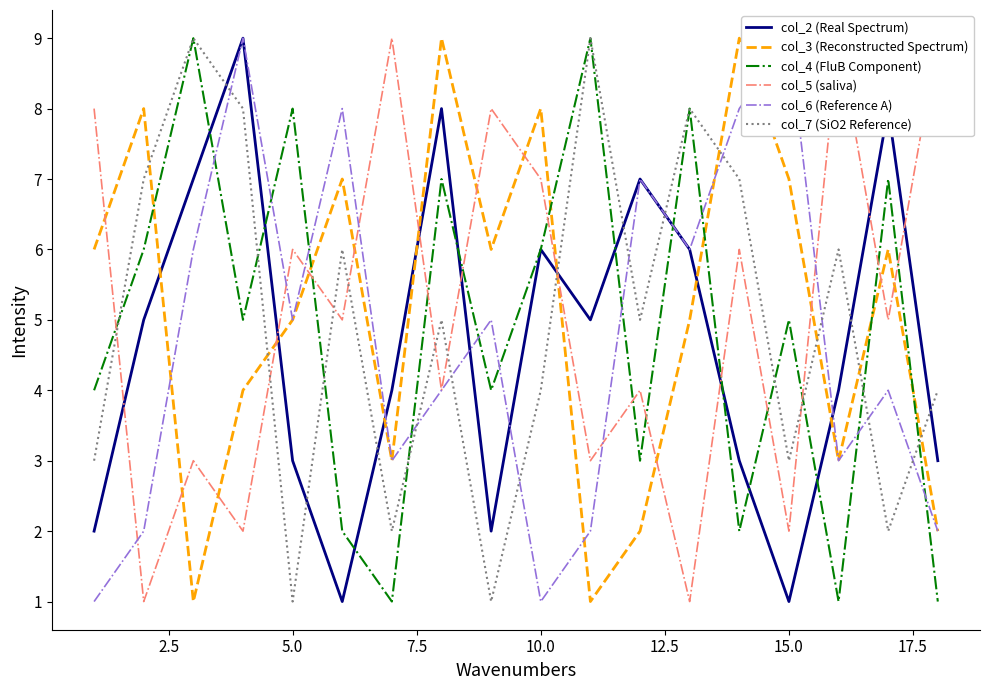

How many times do col_3 (Reconstructed Spectrum) and col_4 (FluB Component) cross each other?

6